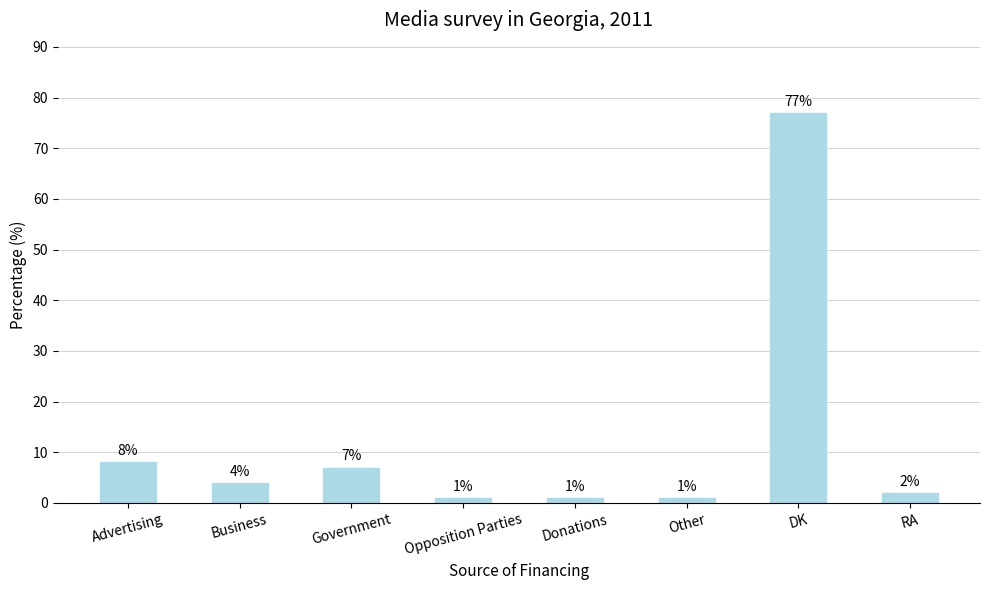

What is the smallest value displayed?

1